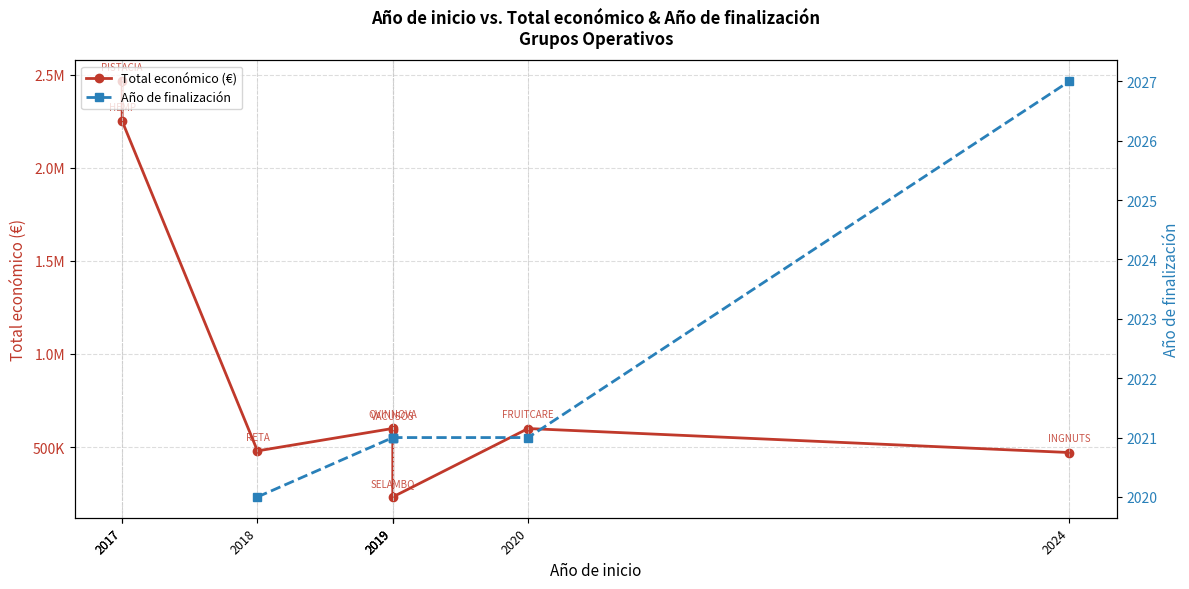

True or false: Año de finalización and Total económico (€) intersect in this chart.

False